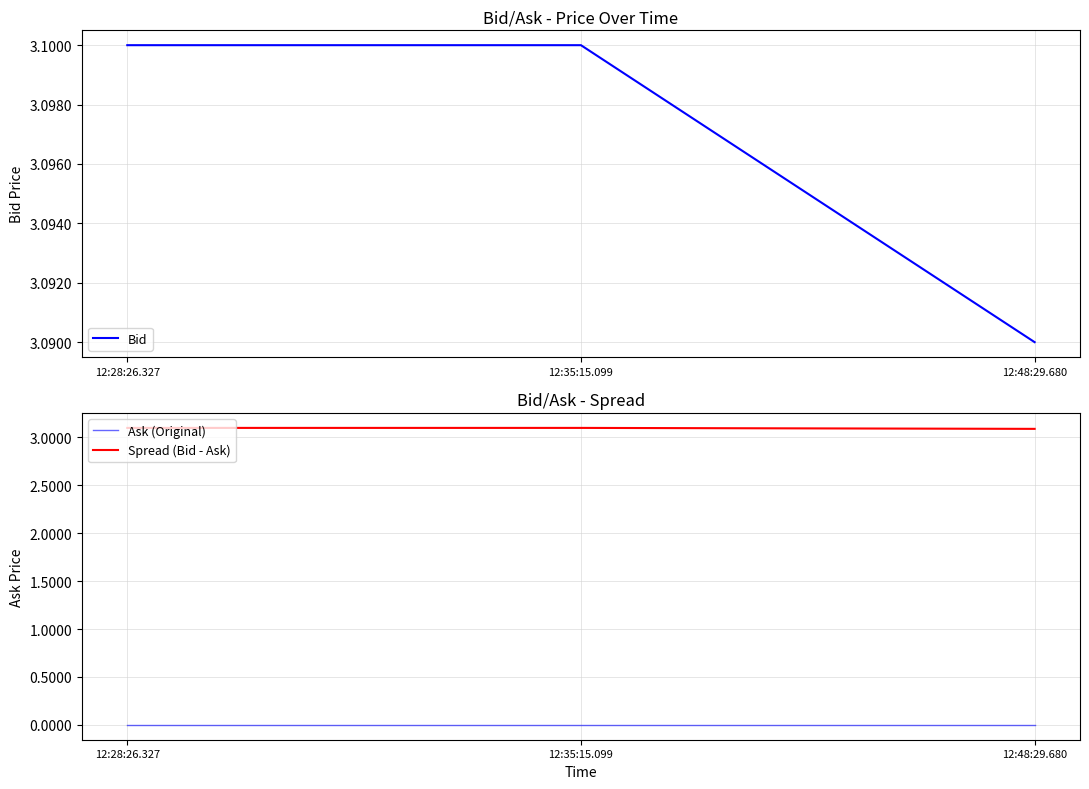

What is the value of the Bid point at the 2nd from the left?

3.1